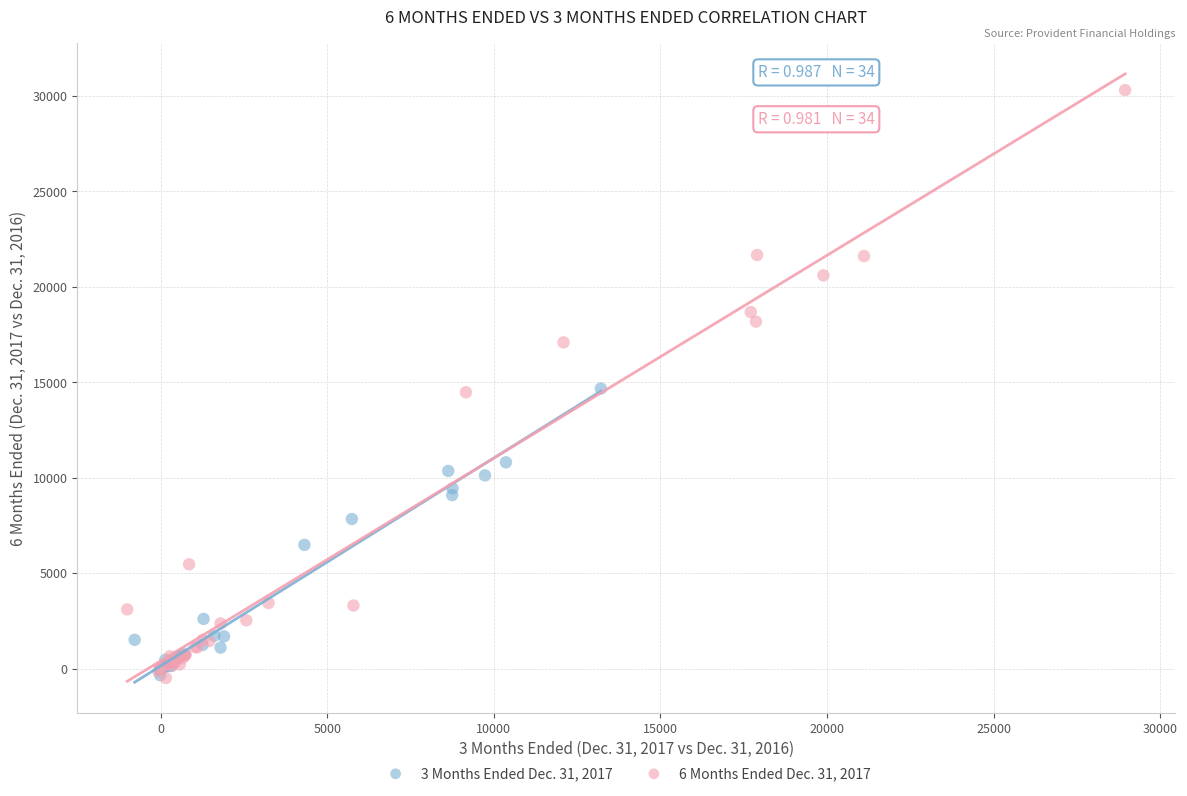

Which series contains the highest Y value?

6 Months Ended Dec. 31, 2017